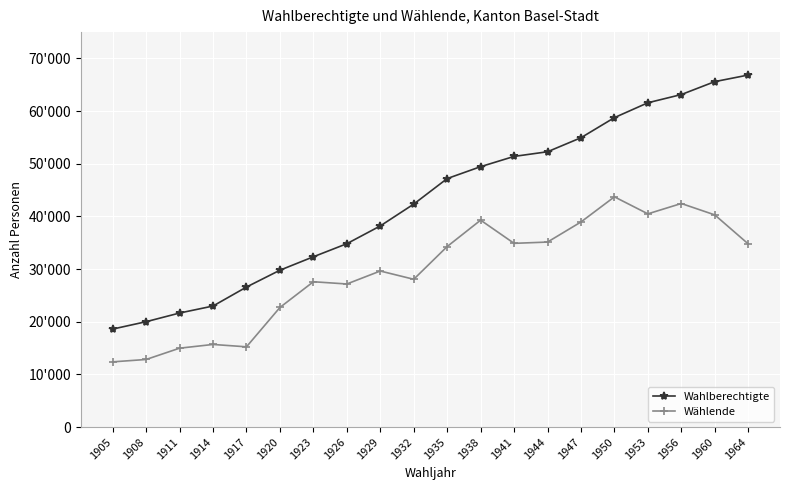

What is the difference between the maximum and minimum values in the Wählende series?

31337